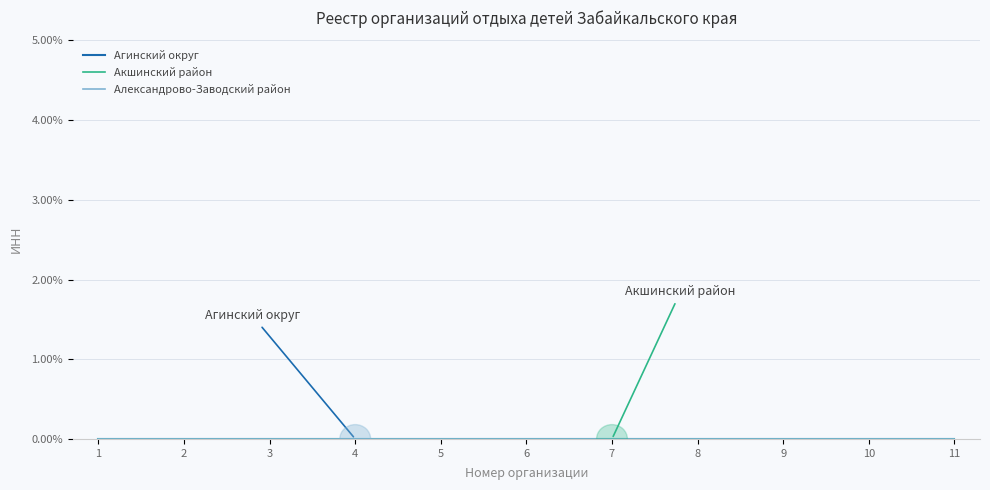

At 9, list the series in order from largest to smallest.

Акшинский район, Александрово-Заводский район, Агинский округ